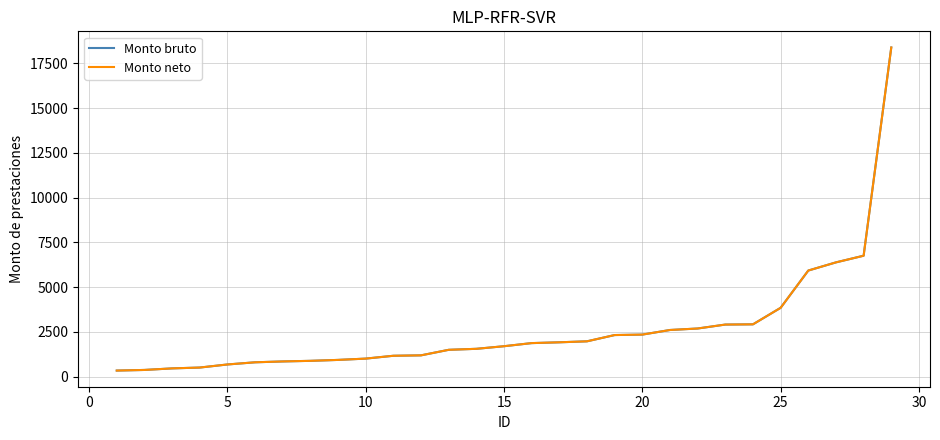

Does the chart have visible grid lines?

Yes